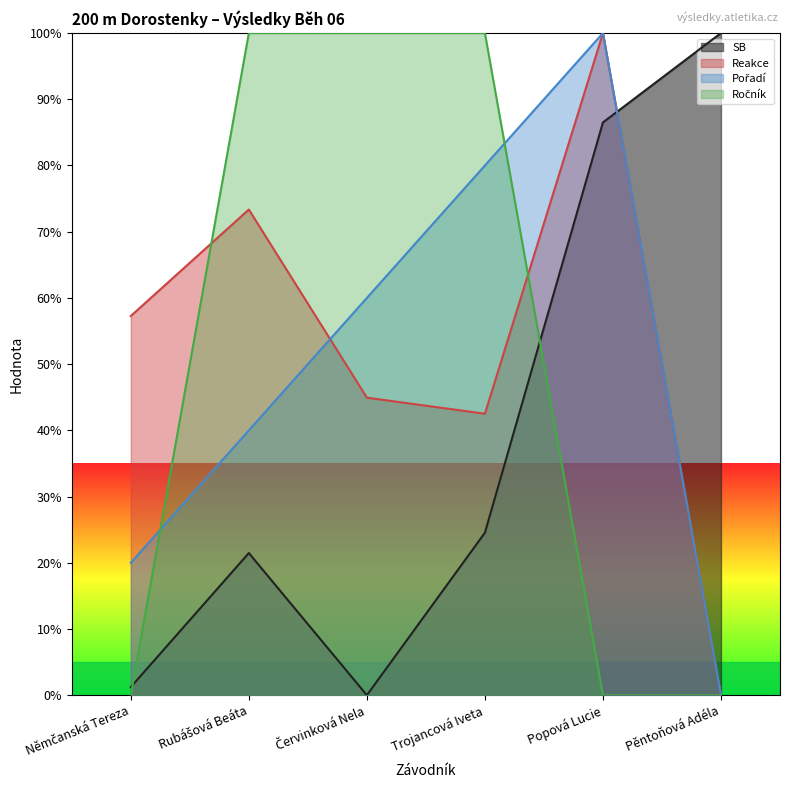

At which label is Ročník closest to 50?

Němčanská Tereza